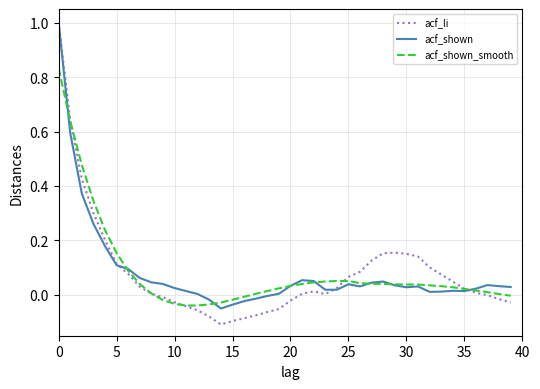

What is the highest value of the acf_li series?

1.0